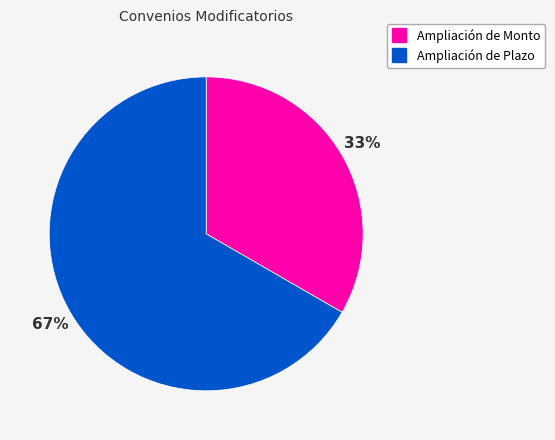

Count the number of slices in the pie.

2